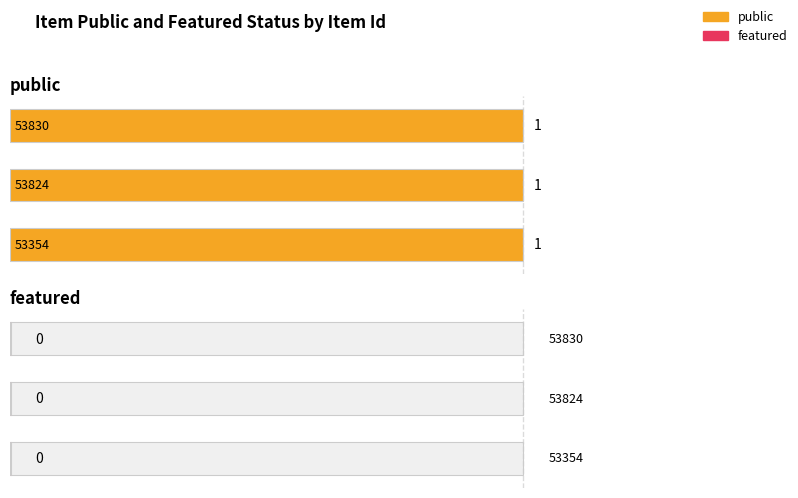

List the labels in order of featured value, largest first.

53354, 53824, 53830